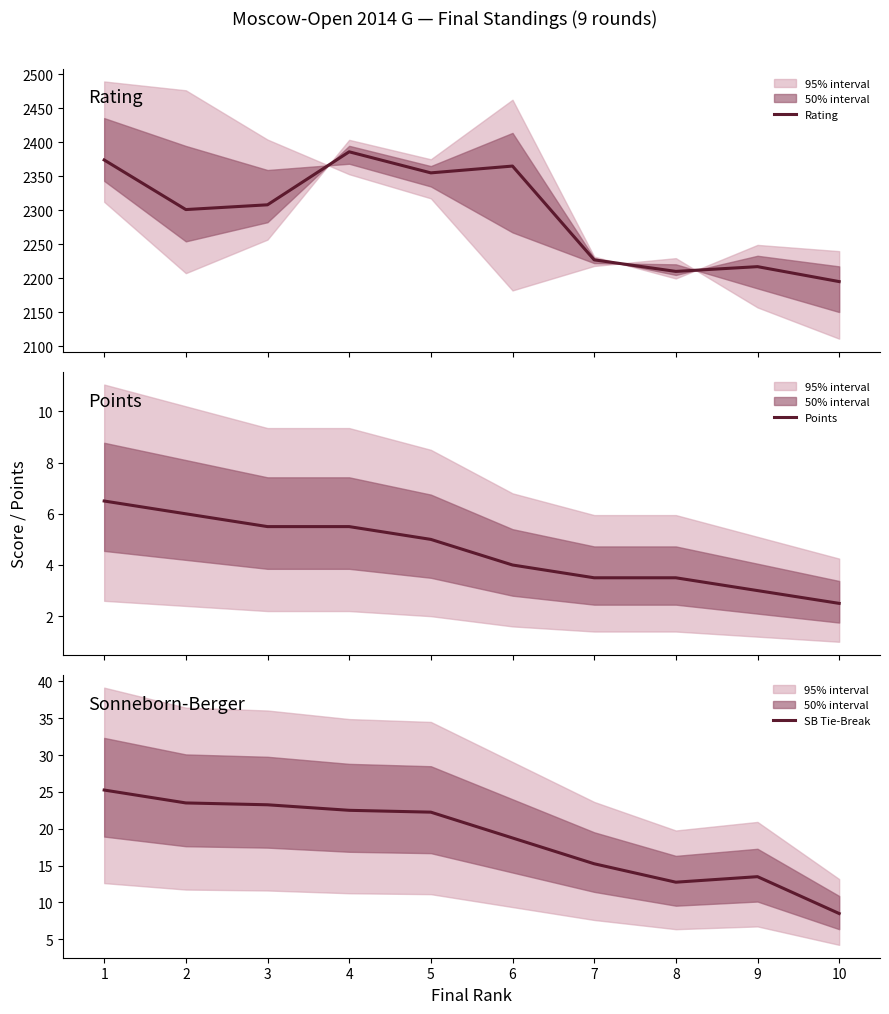

Which series has the largest total across all categories?

Rating